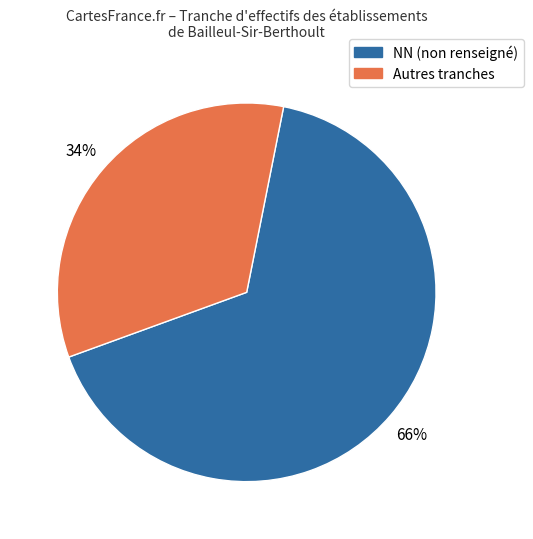

Which has a higher value, Autres tranches or NN (non renseigné)?

NN (non renseigné)